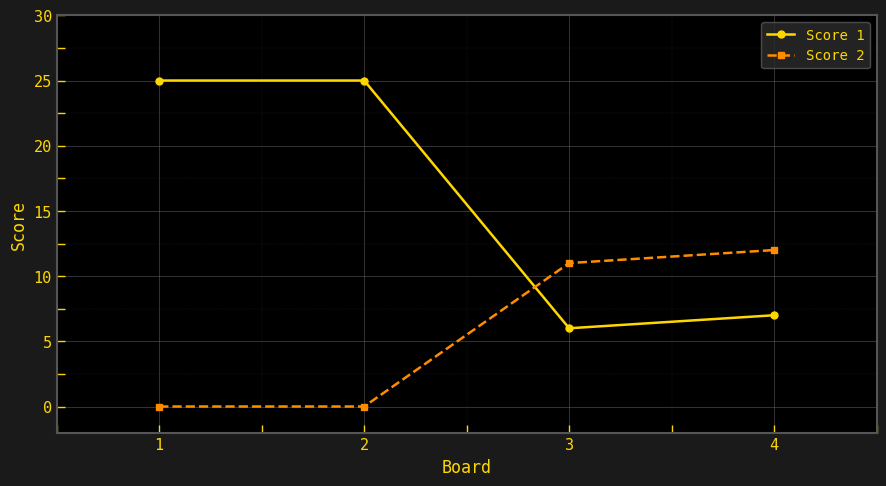

What is the maximum value for Score 2?

12